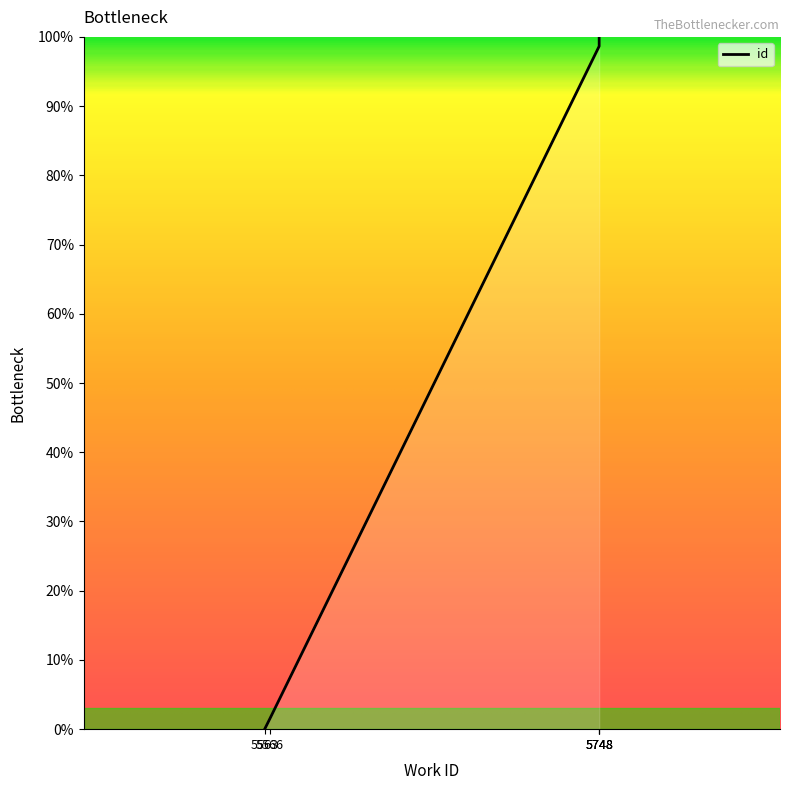

Which has a higher value, 5566 or 5748?

5748